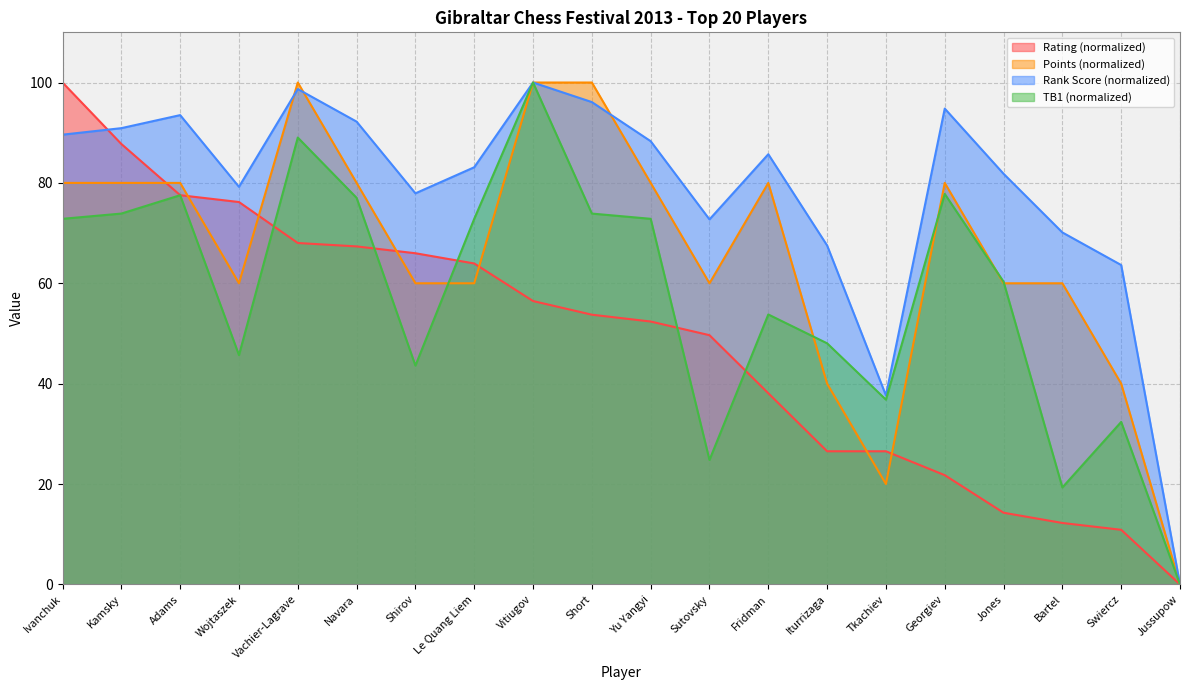

Rank the series at Le Quang Liem from highest to lowest value.

Rank Score (normalized), TB1 (normalized), Rating (normalized), Points (normalized)